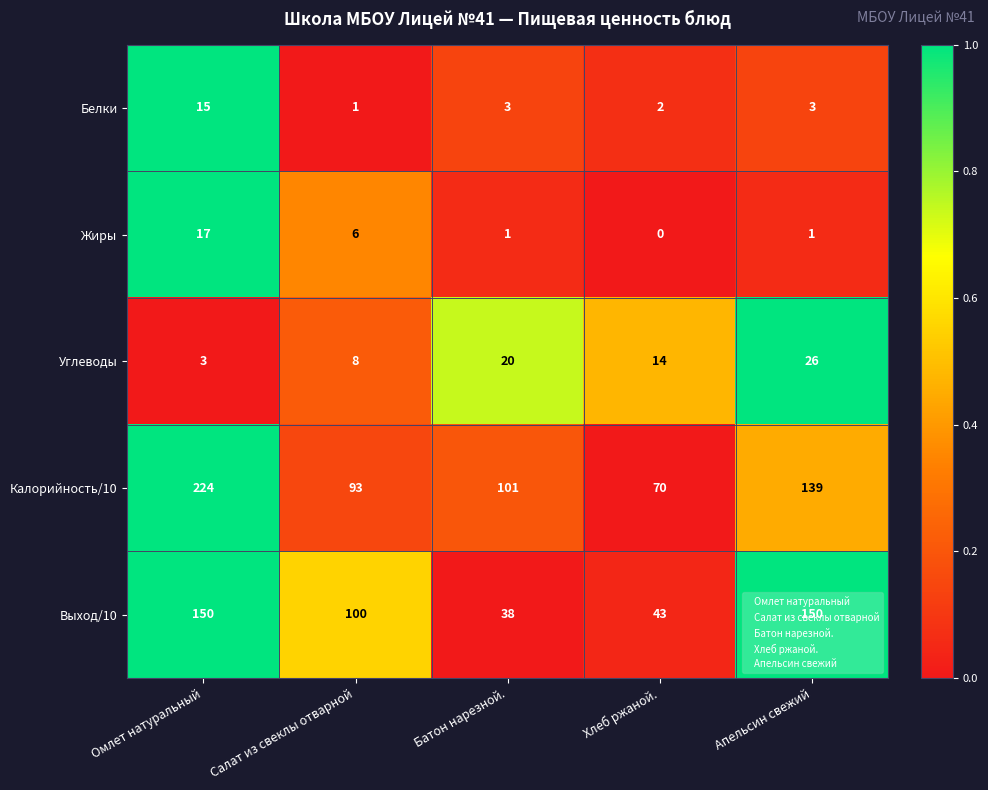

At Салат из свеклы отварной, list the series in order from largest to smallest.

Выход/10, Калорийность/10, Углеводы, Жиры, Белки